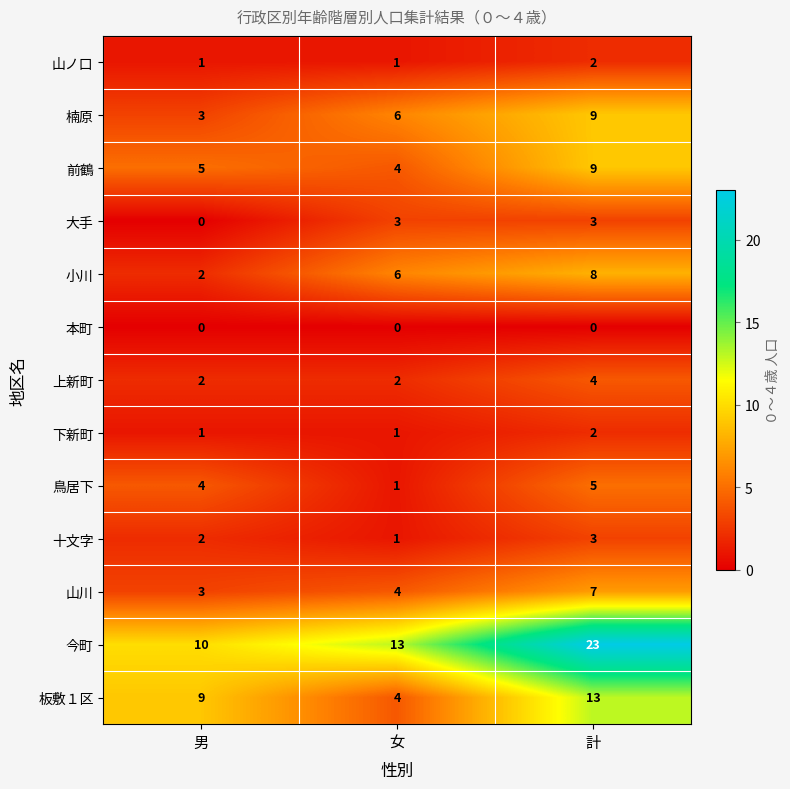

The 山川 series shows 4 at 女. True or false?

True